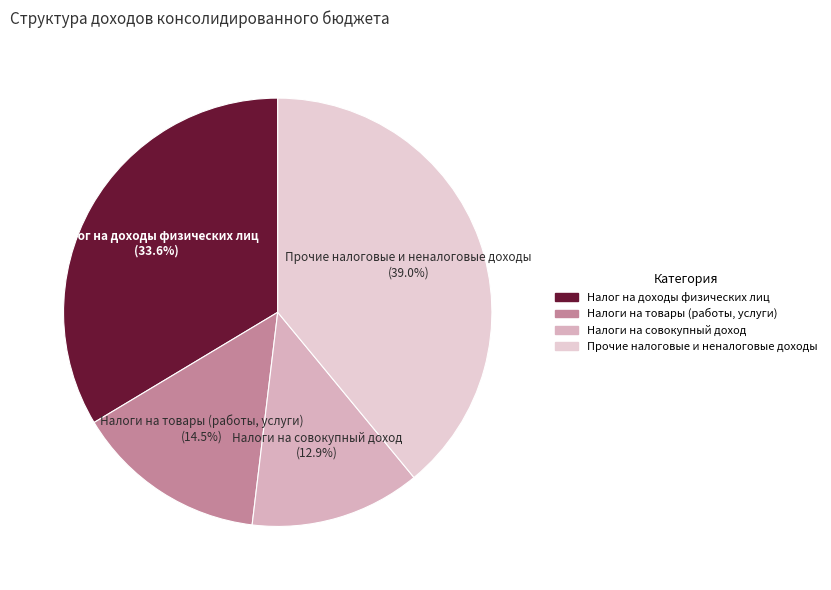

Do Налоги на товары (работы, услуги) and Налог на доходы физических лиц together represent more than half of the pie?

No